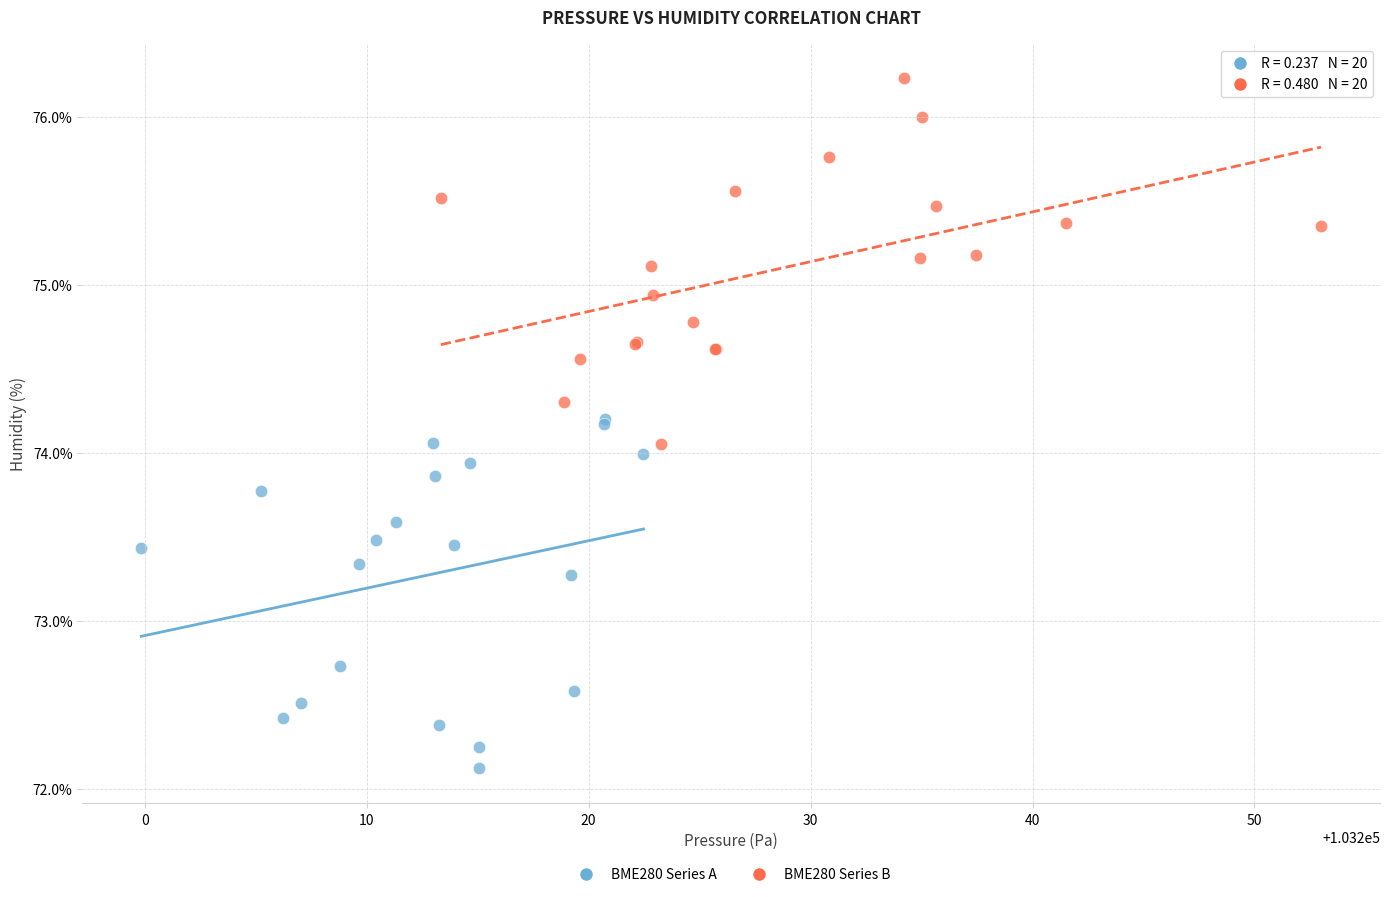

What are all the series names shown in the legend?

BME280 Series A, BME280 Series B